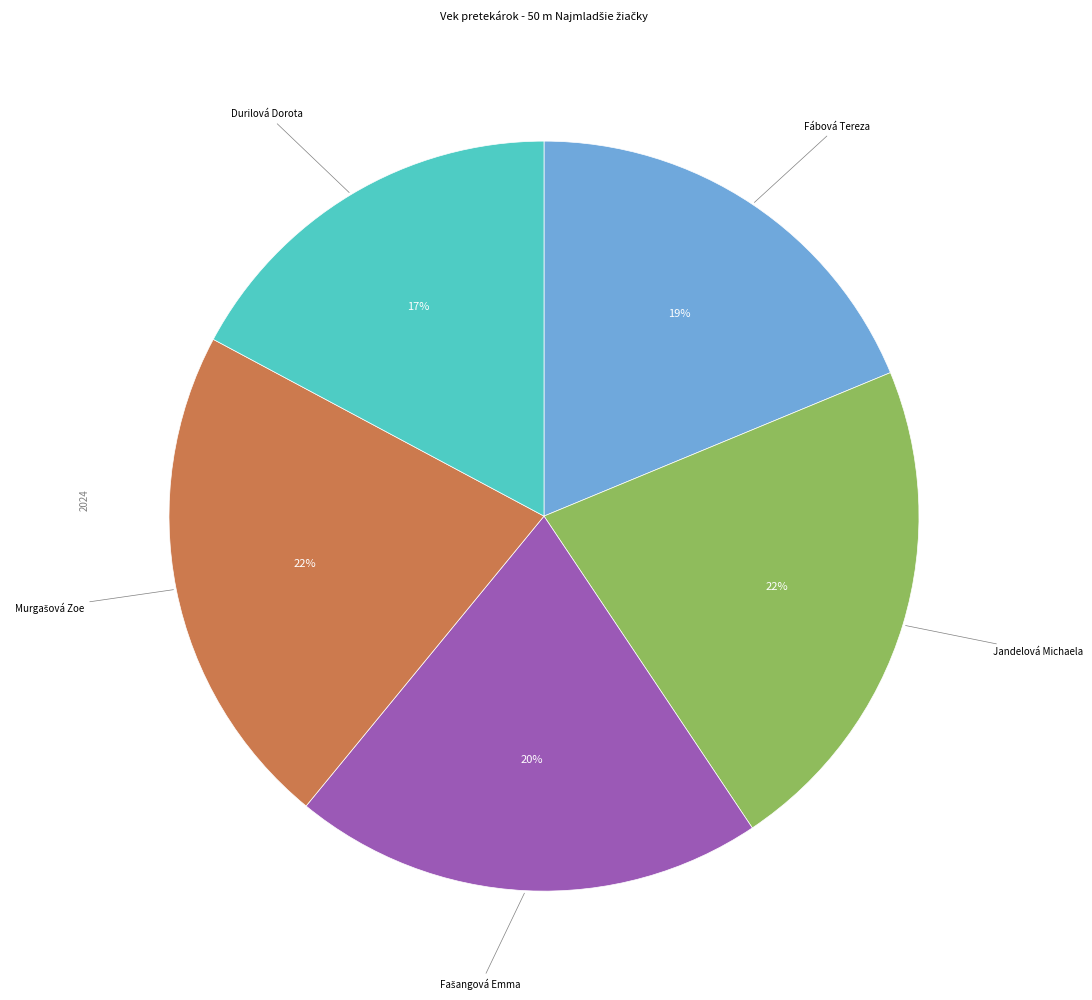

To the nearest percent, what is the average slice percentage?

20%